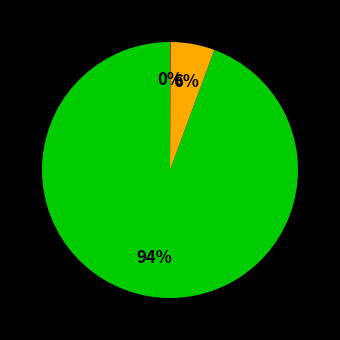

To the nearest percent, what is the average slice percentage?

33%